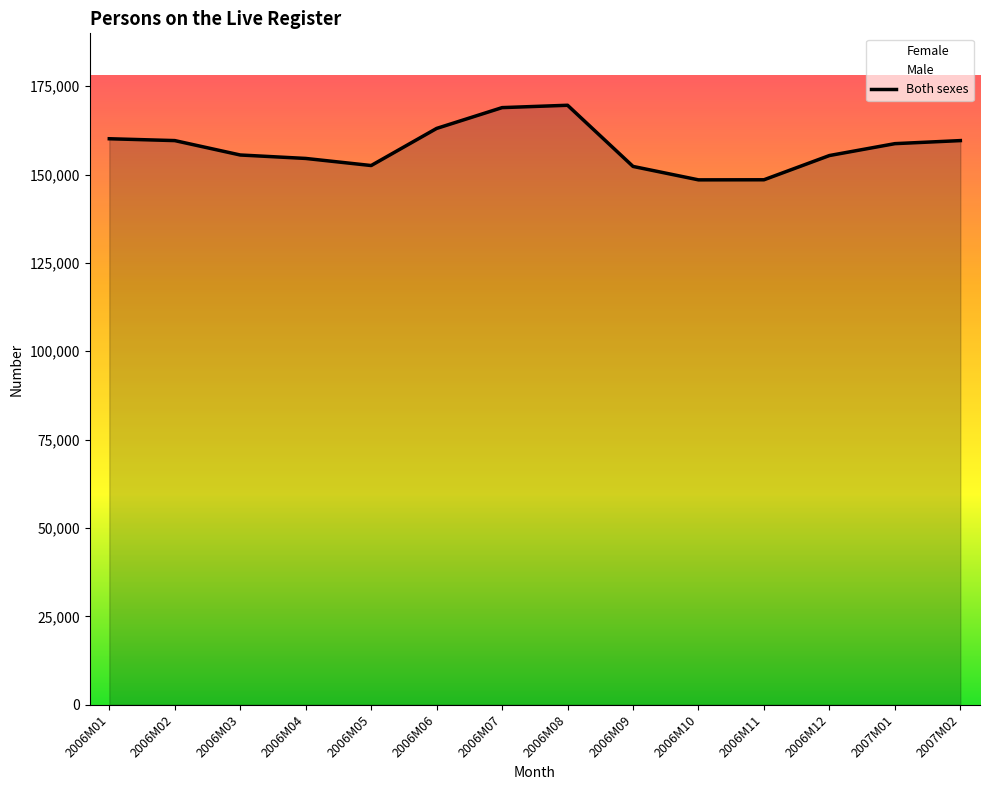

What is the highest value of the Both sexes series?

169614